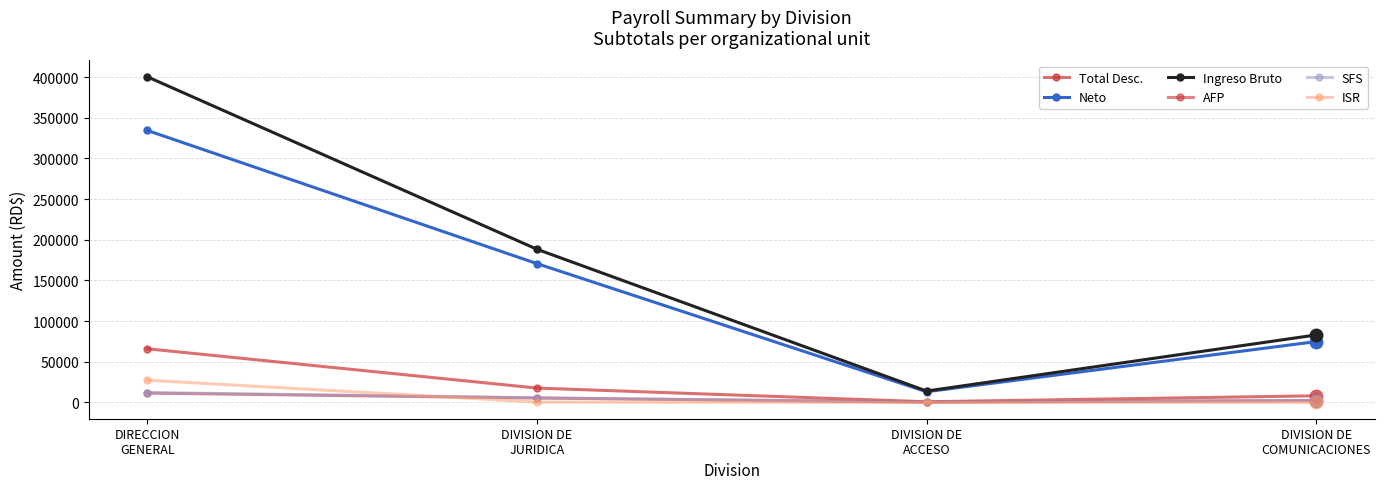

Is it true that SFS equals 425.6 at DIVISION DE
ACCESO?

True